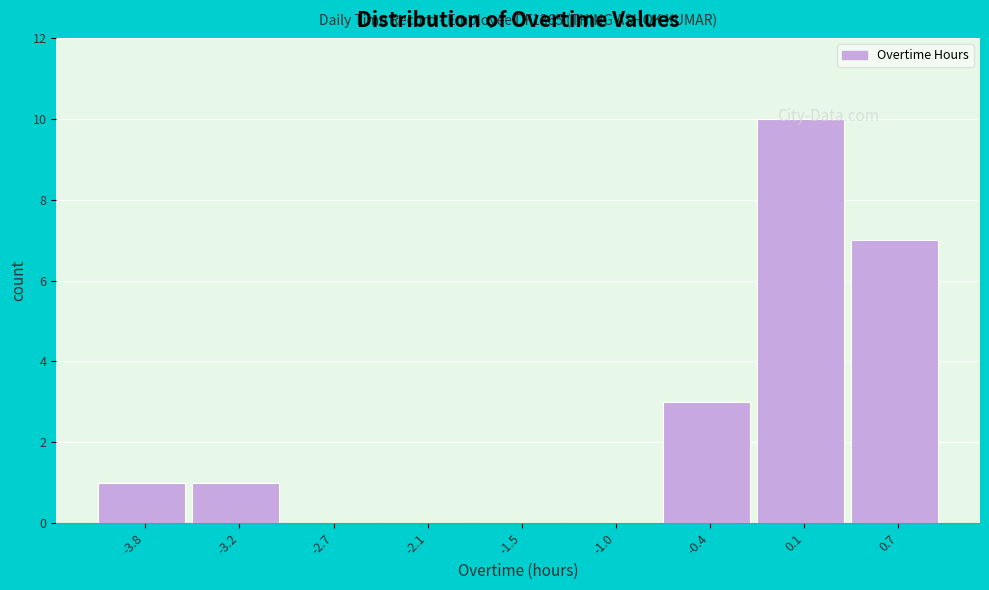

What is the change in value from -0.4 to 0.1?

+7